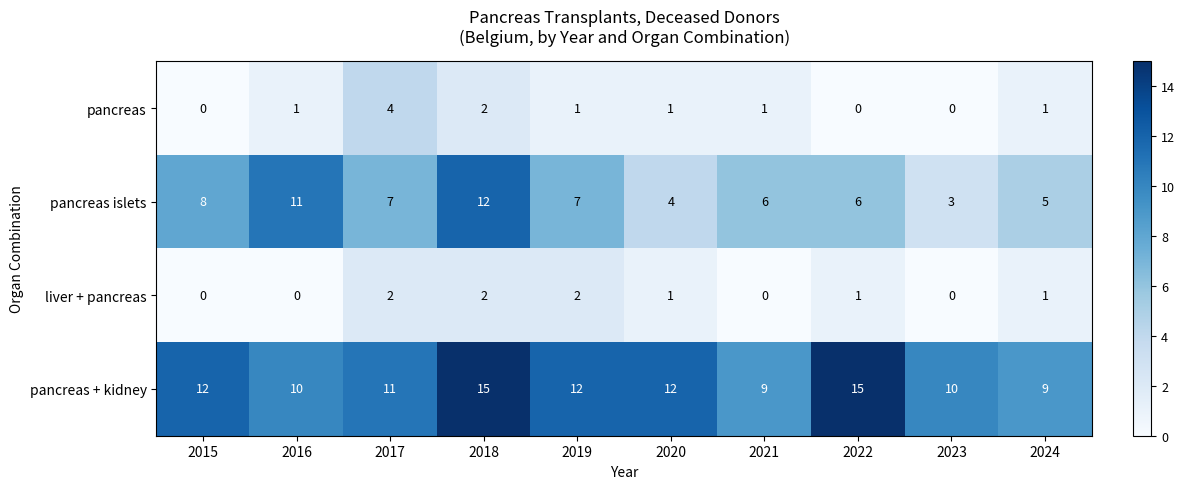

The liver + pancreas series shows 0 at 2016. True or false?

True